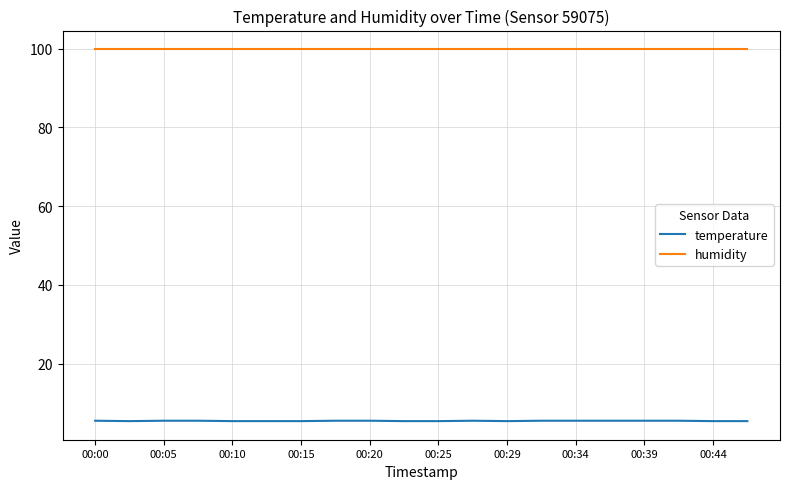

What is the maximum value for humidity?

99.9